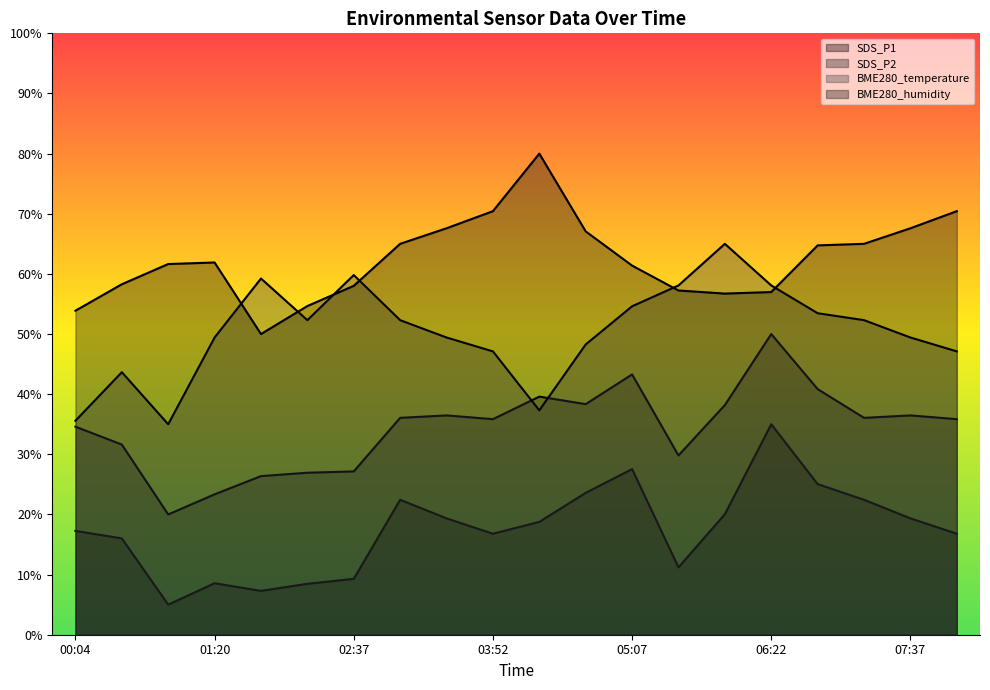

True or false: SDS_P2 has a value of 26.4 at 01:46.

True